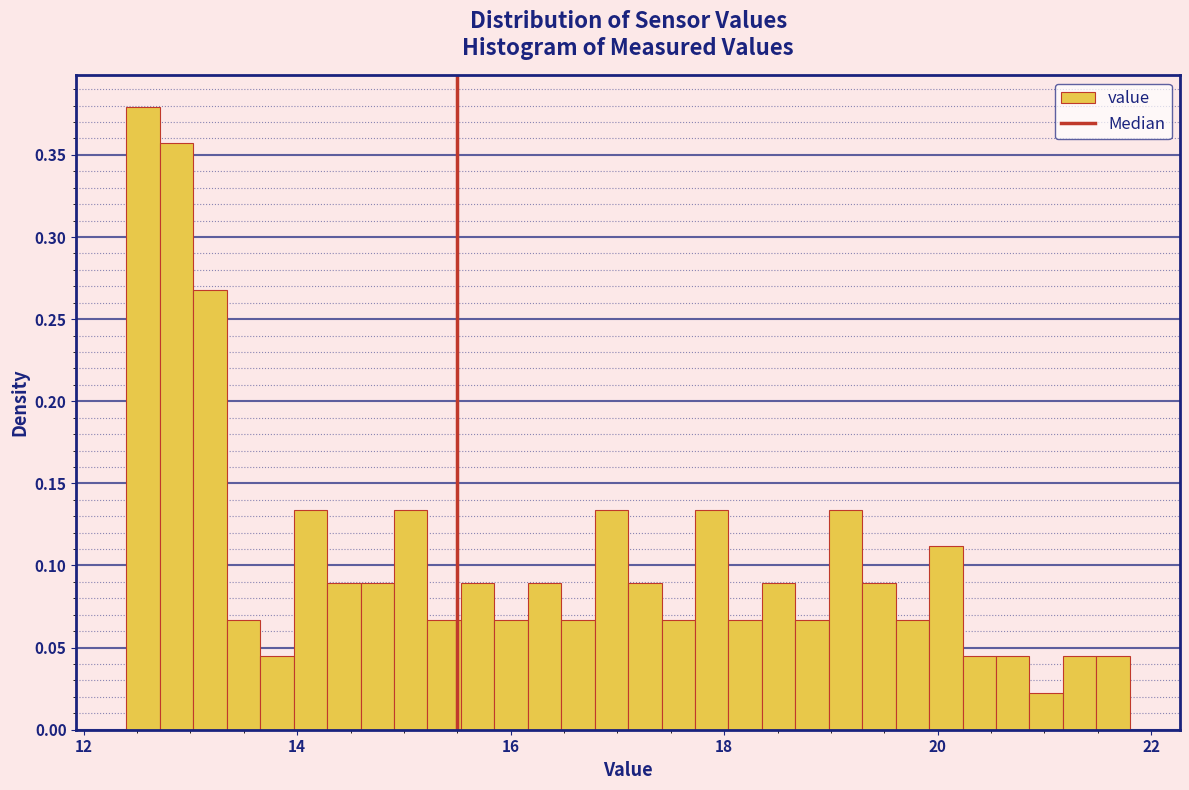

Read against the x-axis, roughly where is the centre of the tallest bar?

12.6